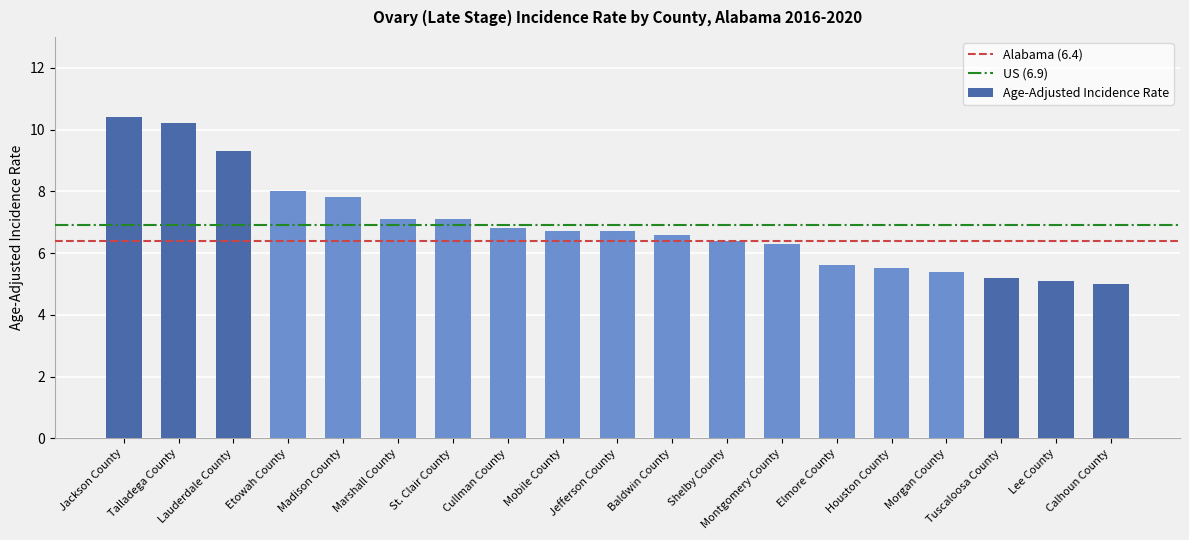

The chart shows a value of 4.6 at Jefferson County. True or false?

False